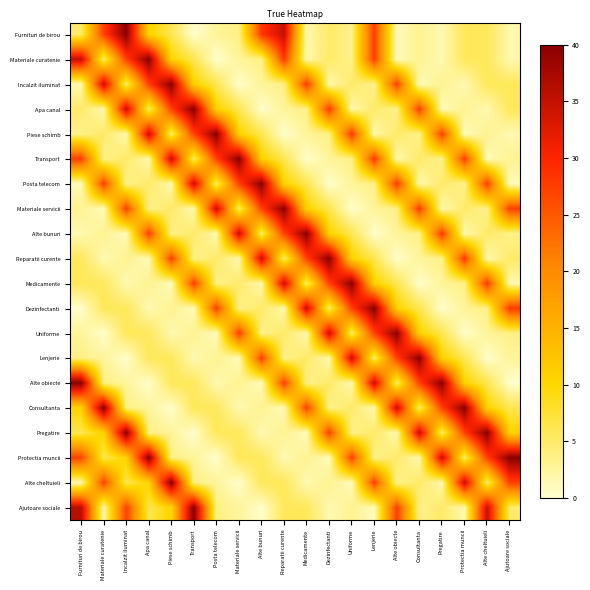

Which series changed the most between Materiale curatenie and Incalzit iluminat?

Consultanta